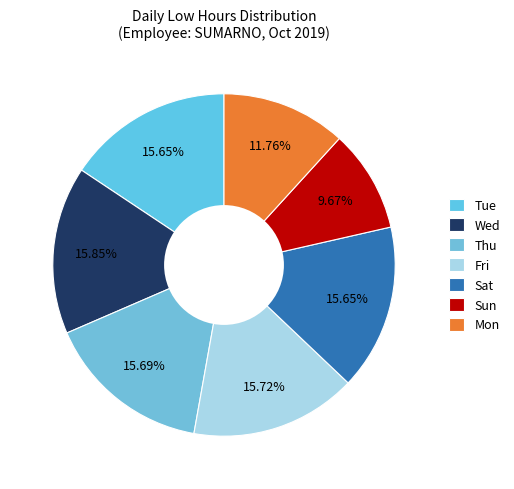

How many slices are in this pie chart?

7